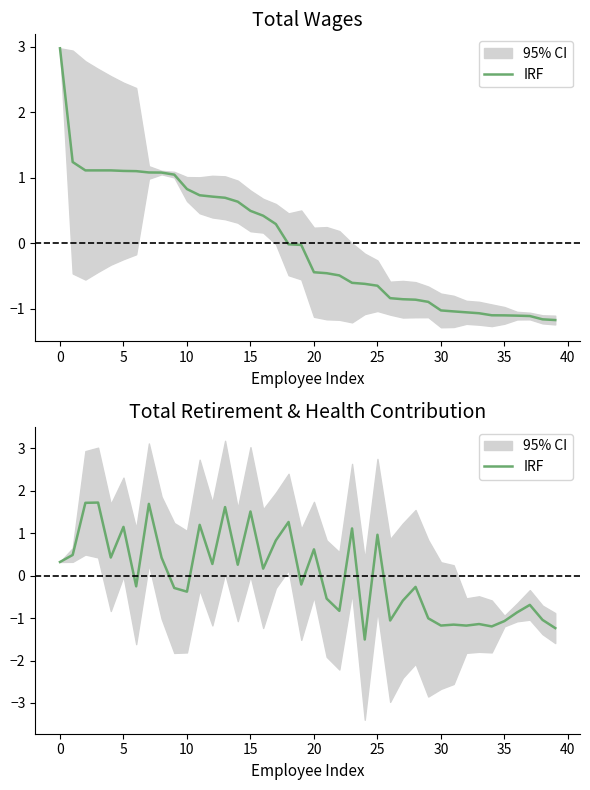

True or false: the data has more than 0 interior local peaks.

True